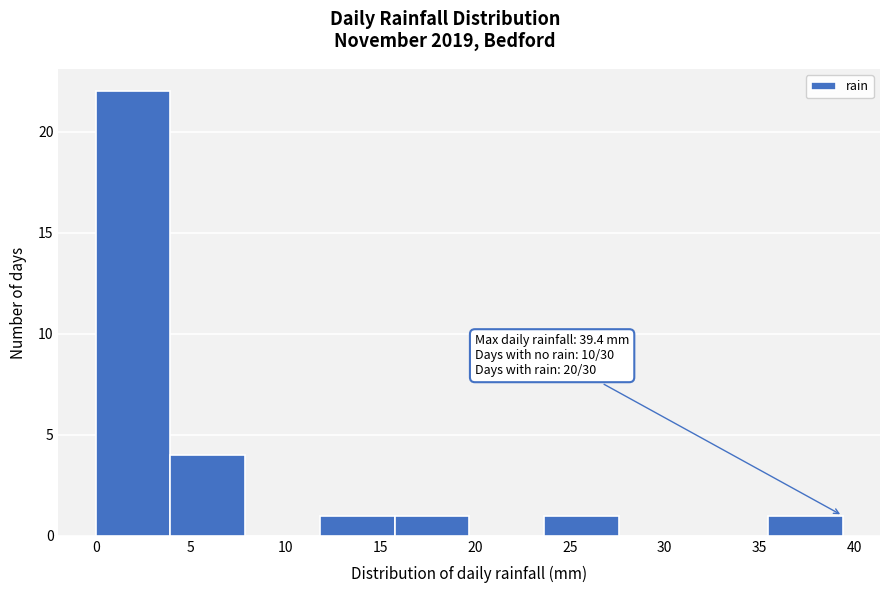

Over which range of the x-axis is the bar tallest?

0.0 to 4.0